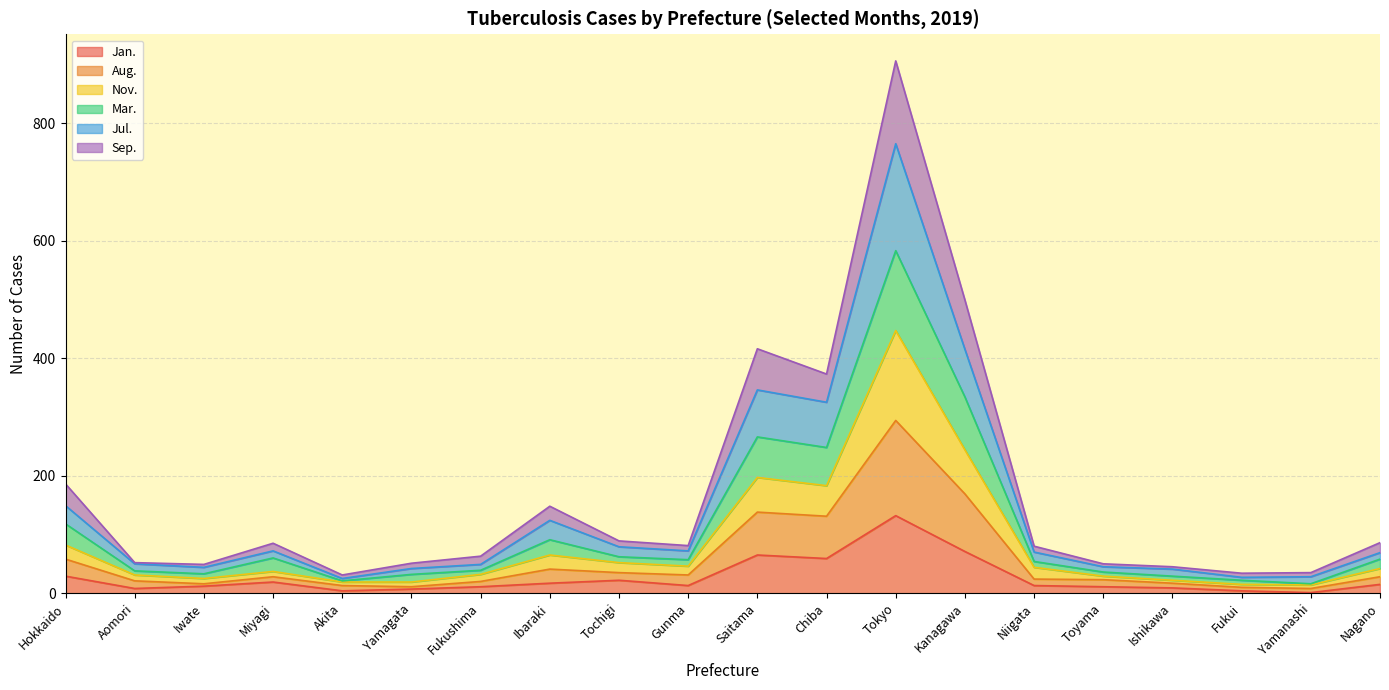

What is the sum of the Jan. values at Gunma and Niigata?

26